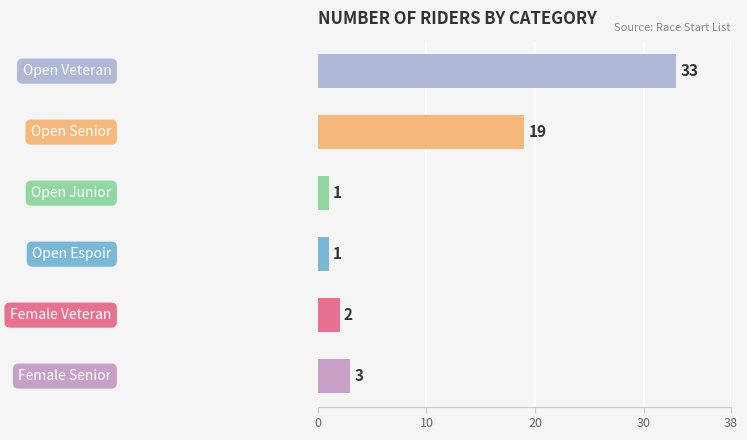

Reading bottom to top, transcribe all the data shown in this chart.

3	2	1	1	19	33